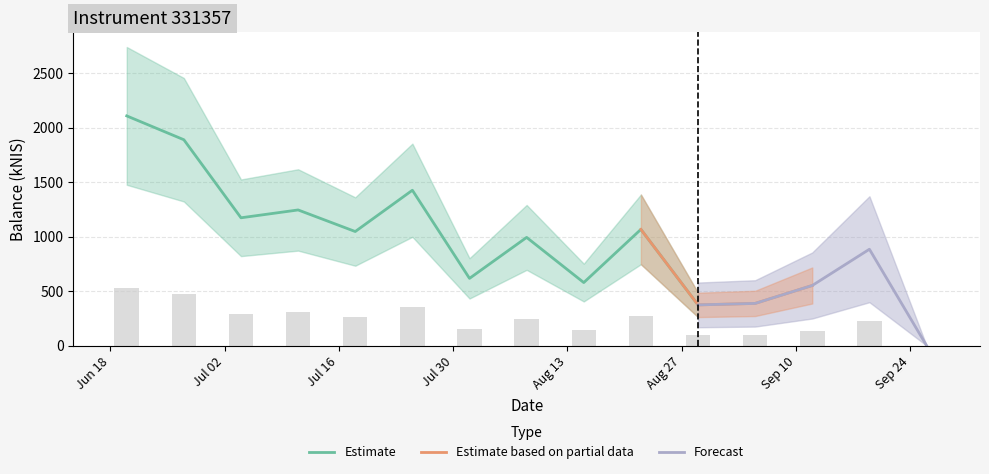

Rank the categories by value from highest to lowest.

2024-06-20, 2024-06-27, 2024-07-25, 2024-07-11, 2024-07-04, 2024-08-22, 2024-07-18, 2024-08-08, 2024-09-19, 2024-08-01, 2024-08-15, 2024-09-12, 2024-09-05, 2024-08-29, 2024-09-26